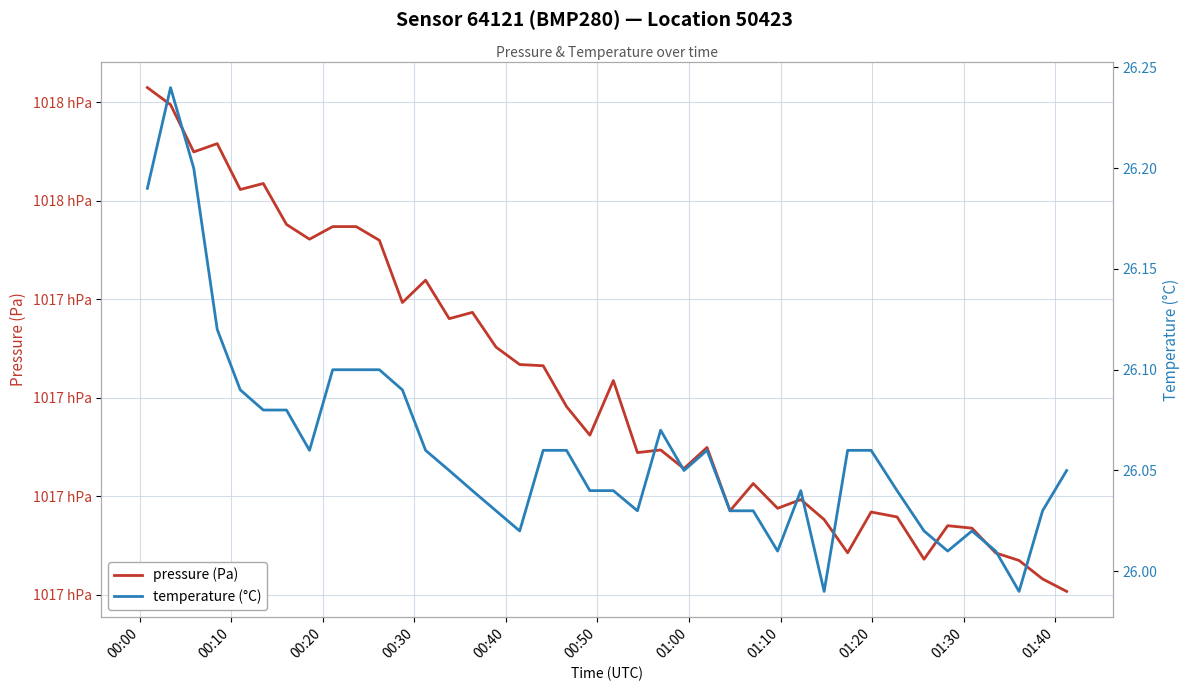

Which series has the largest range (max minus min)?

pressure (Pa)